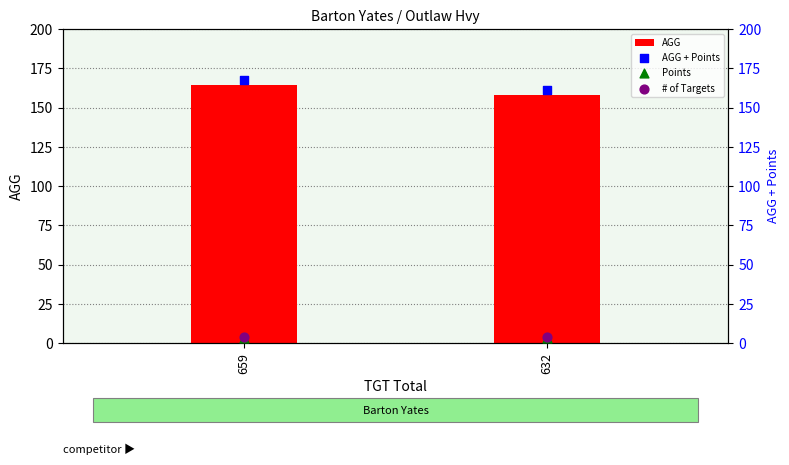

Which series reaches the minimum Y coordinate?

Points